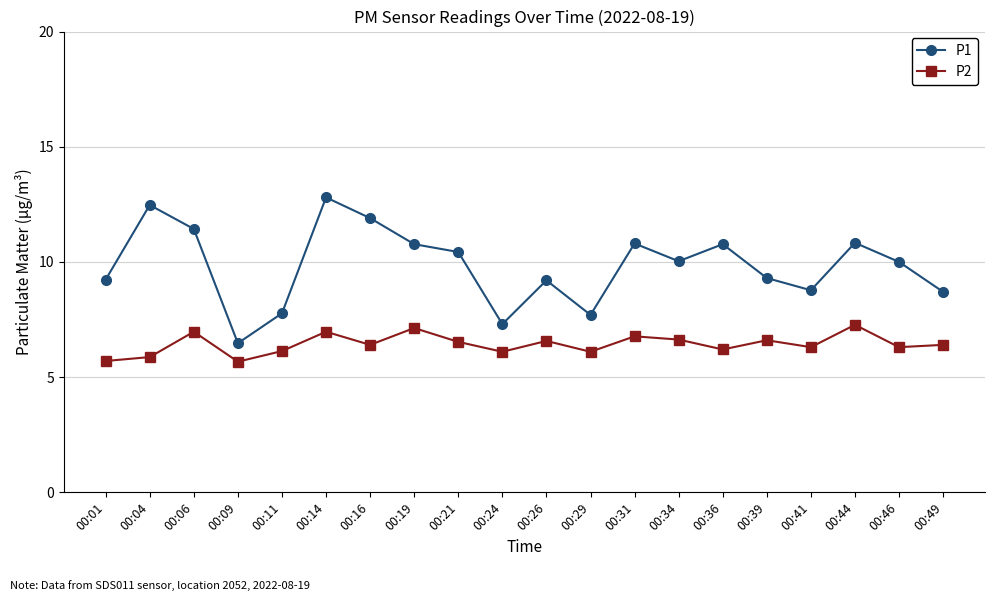

What is the sum of all P2 values?

128.6